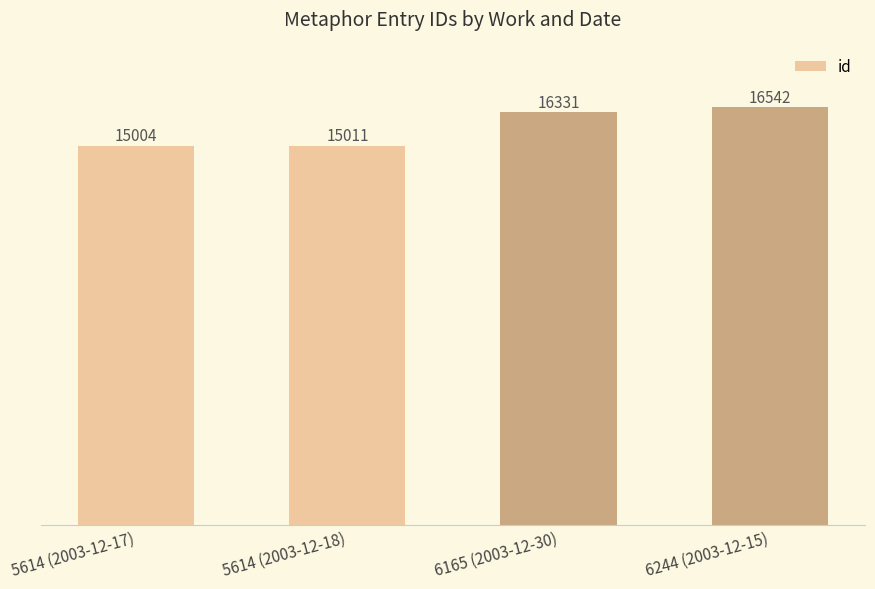

Reading right to left, what are all the values shown in this chart?

6244 (2003-12-15)=16542	6165 (2003-12-30)=16331	5614 (2003-12-18)=15011	5614 (2003-12-17)=15004